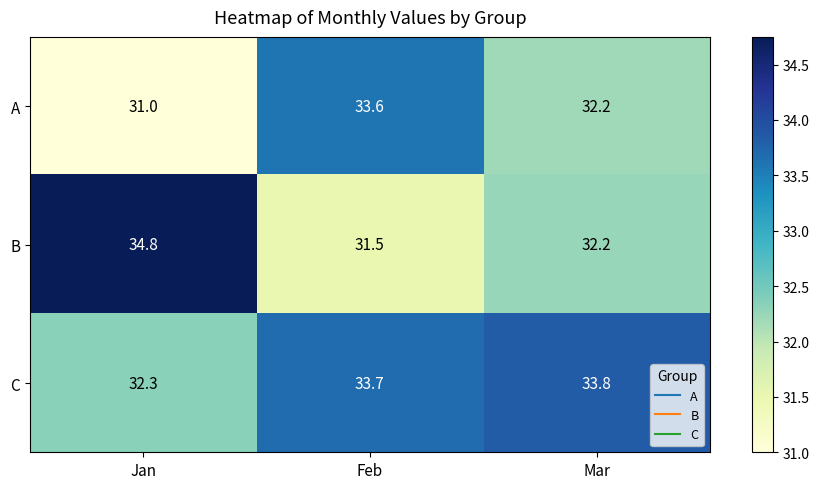

Which label corresponds to the smallest value in the chart?

Jan